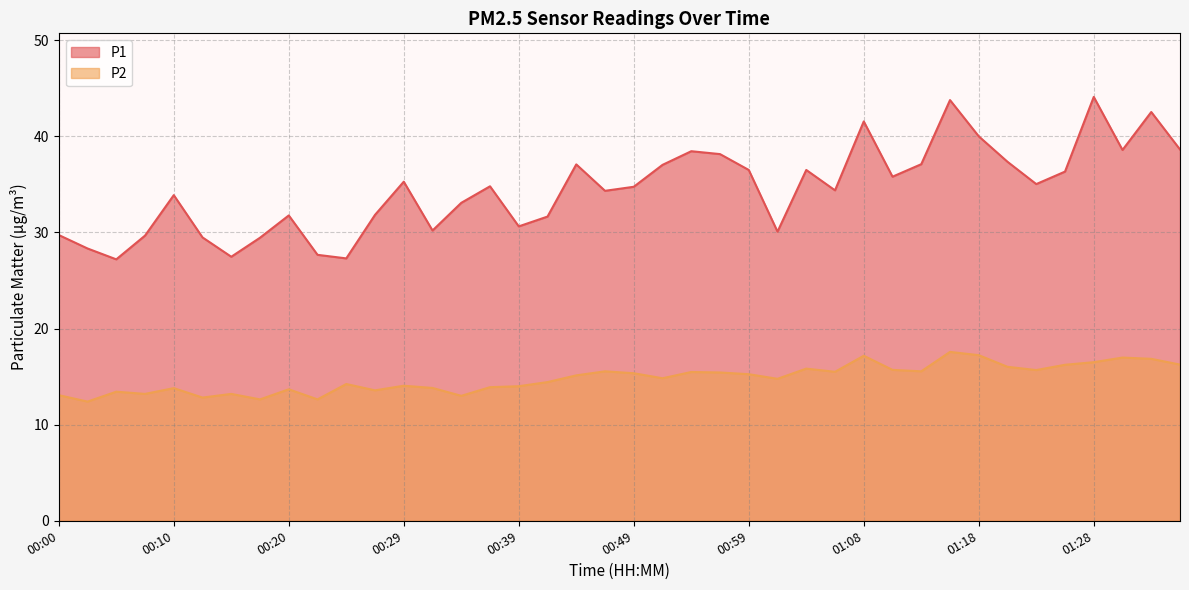

In P1, how many points are higher than both neighbors (excluding endpoints)?

11